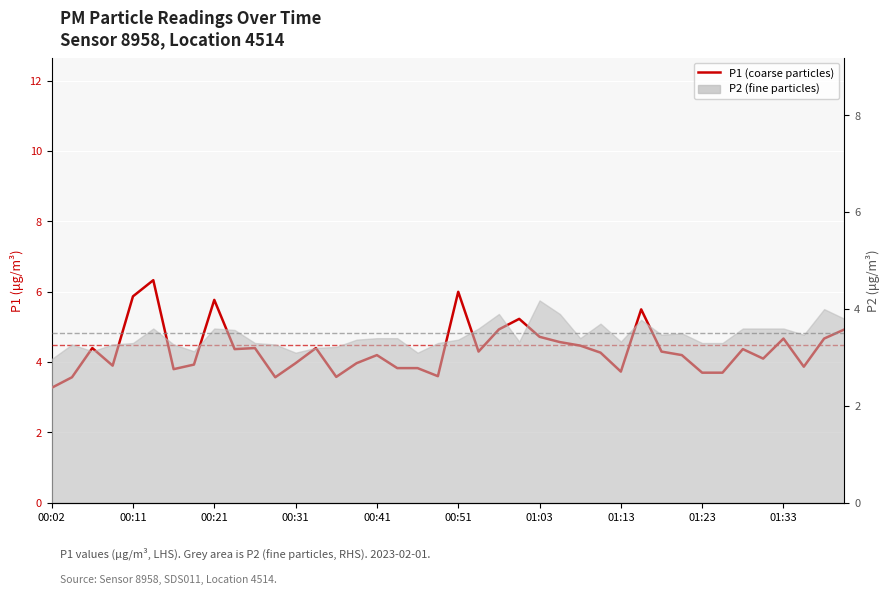

What is the value of the 5th point from the left?

5.9